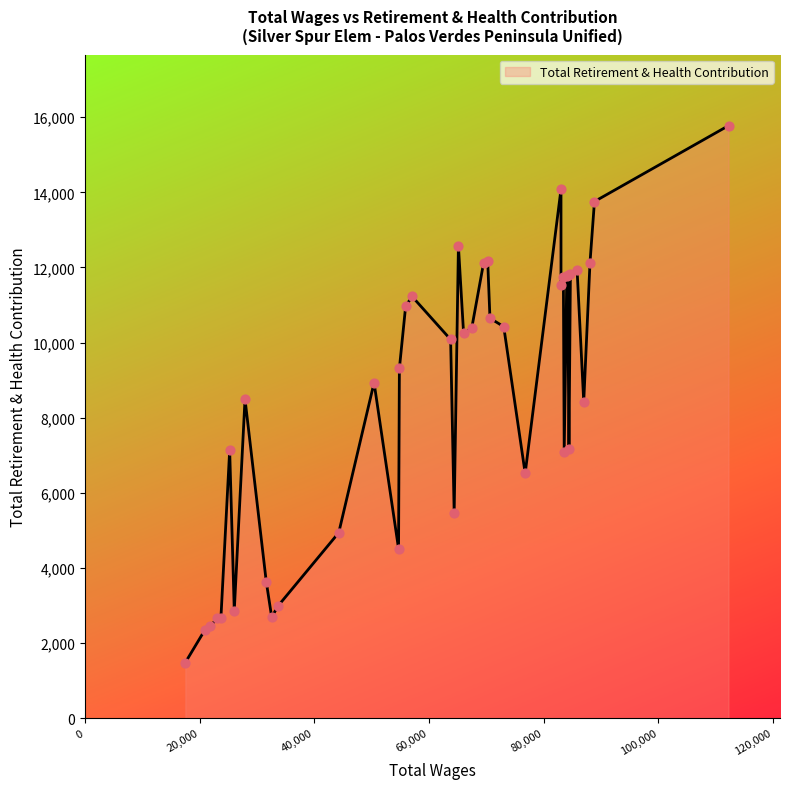

What is the change in value from 69520 to 54690?

-7610